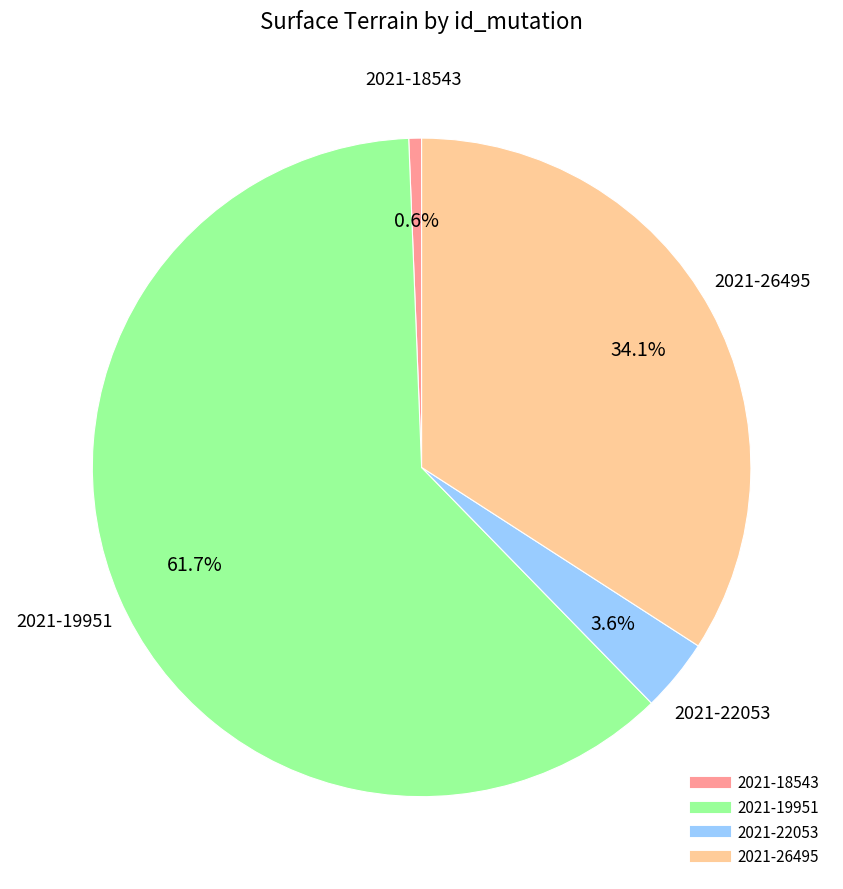

Is there any slice that represents more than half of the pie?

Yes